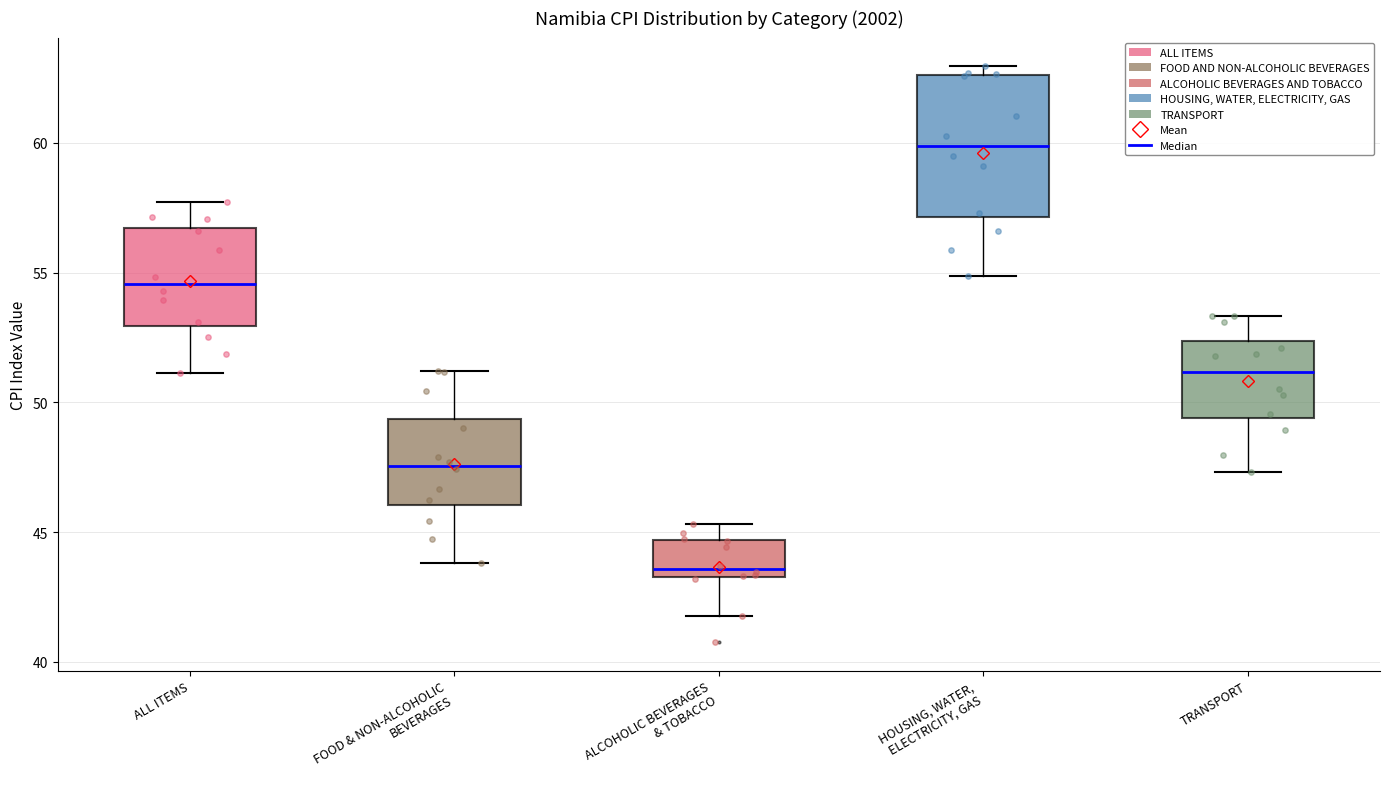

Where does the upper whisker of the box for ALL ITEMS end on the y-axis? The values are not printed on the chart, so give them approximately, as read against the axis.

57.5